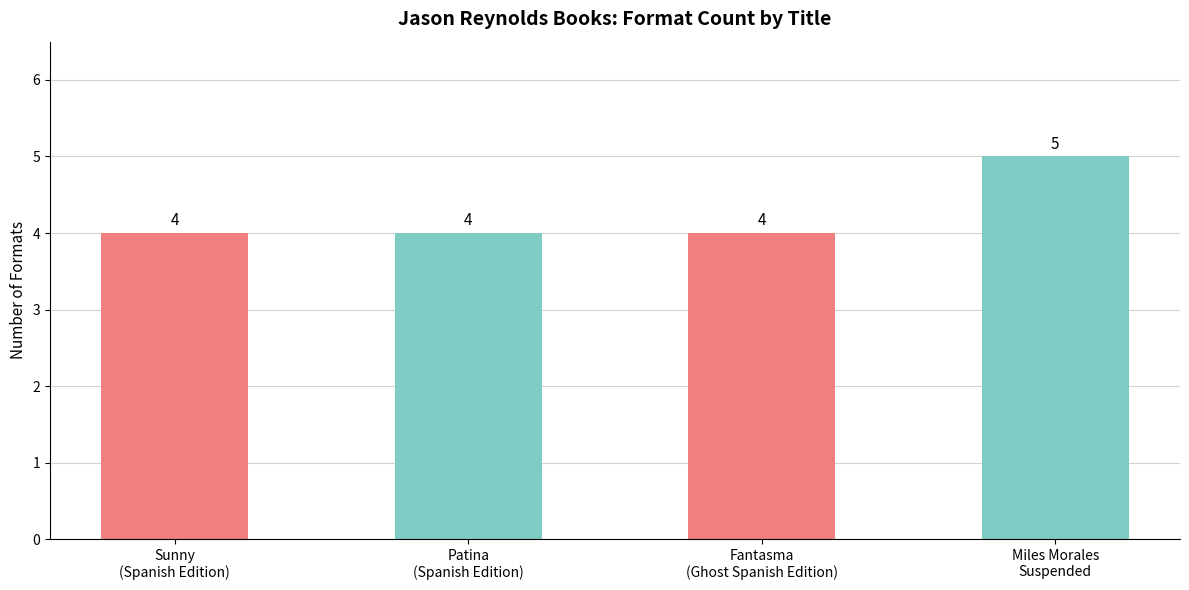

What is the smallest value displayed?

4